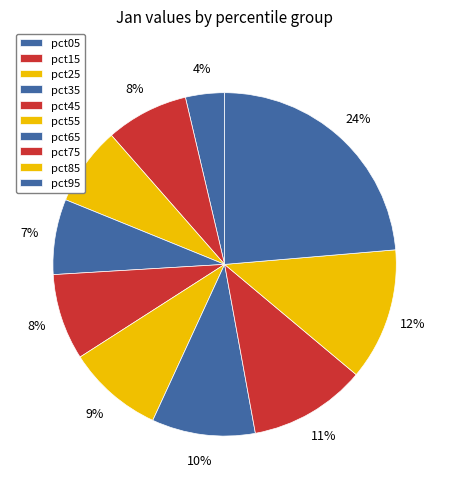

Does pct45 represent more than half of the total?

No